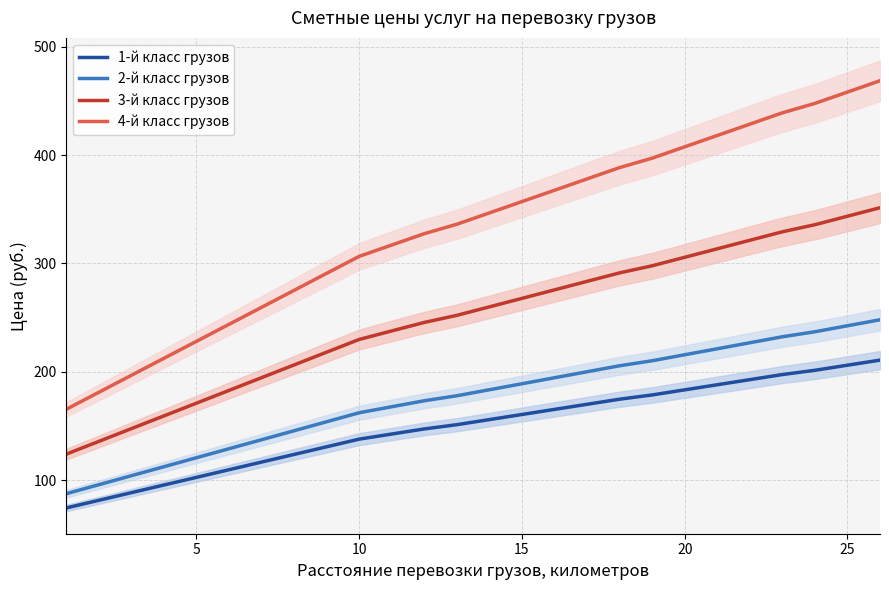

What is the lowest value of the 2-й класс грузов series?

87.6